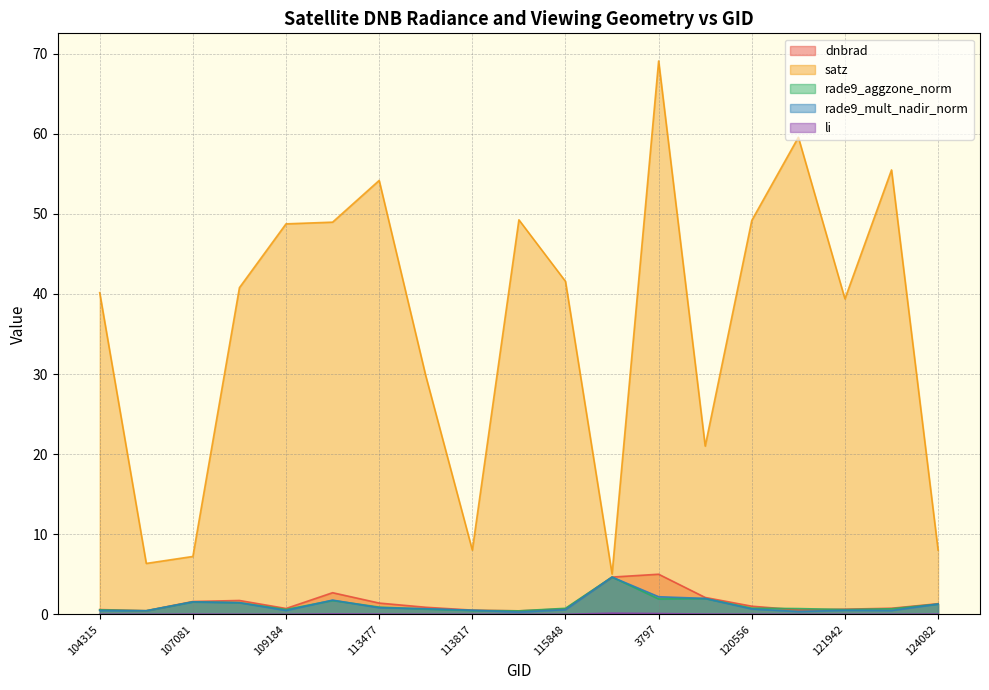

Which category has the highest value across all series?

3797